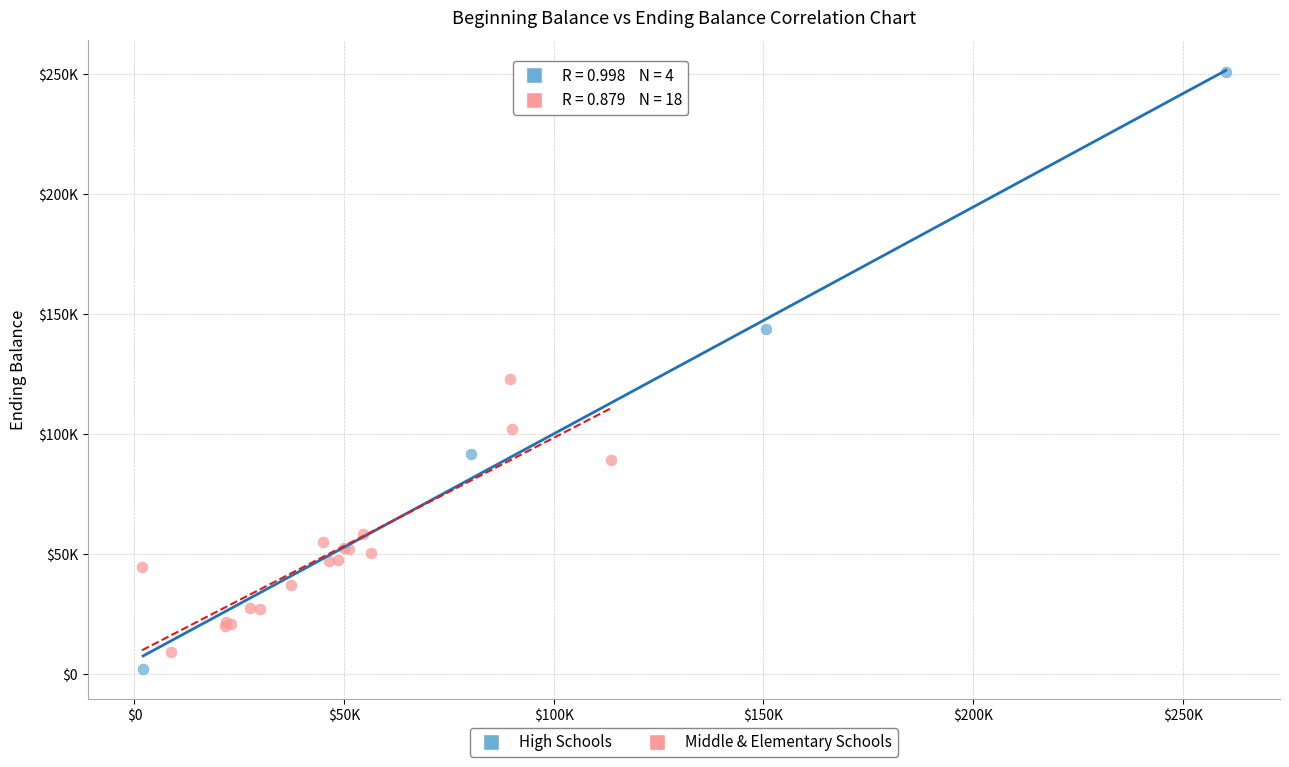

What are all the series names shown in the legend?

High Schools, Middle & Elementary Schools